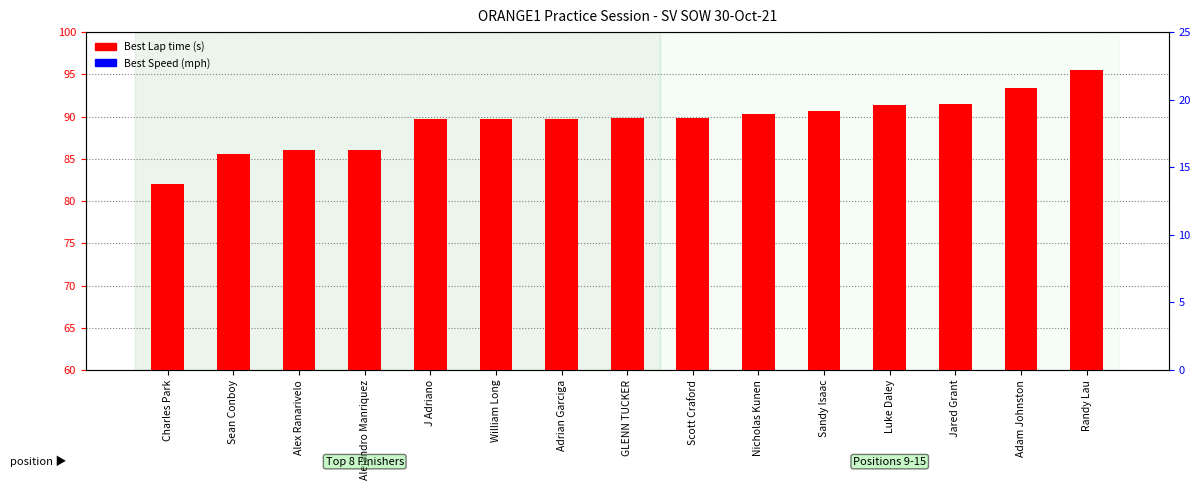

Is it true that Best Speed equals 46.5 at Randy Lau?

False